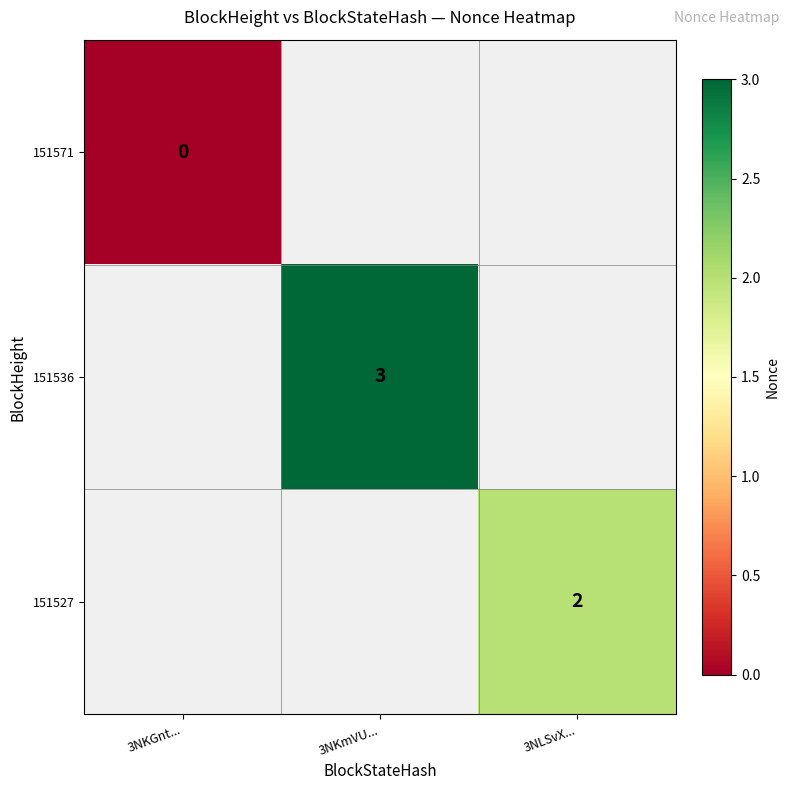

Count the number of data series in this chart.

3